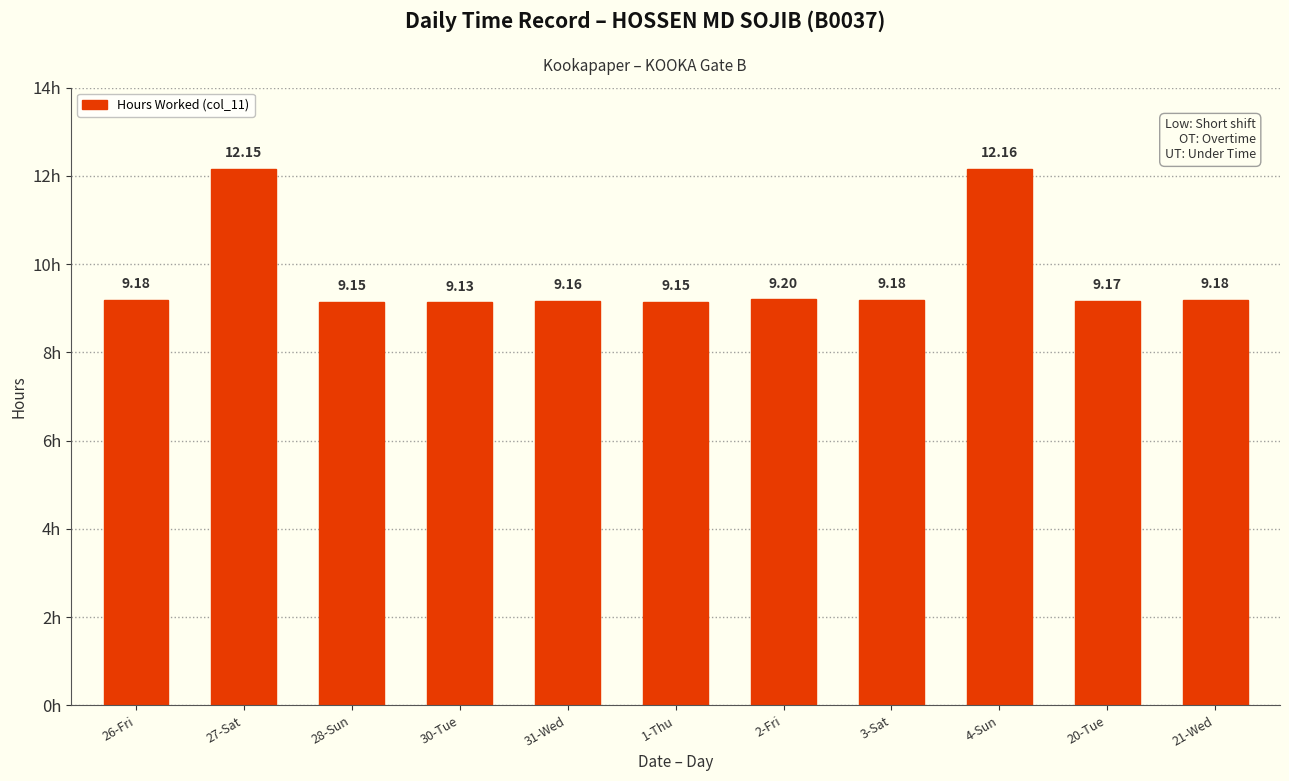

The chart shows a value of 9.2 at 28-Sun. True or false?

True